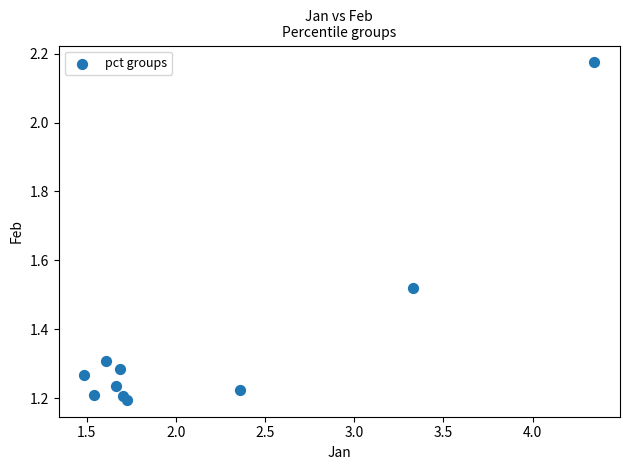

What is the range of X values (max minus min)?

2.9